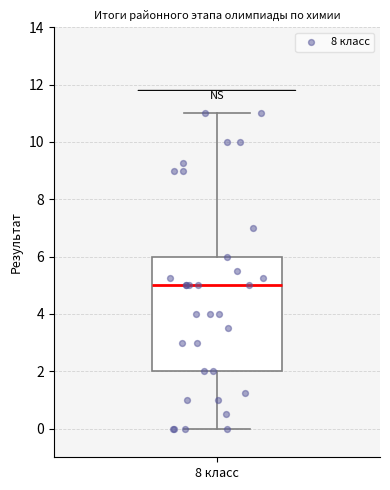

Where is the upper edge of the box for 8 класс on the y-axis? The values are not printed on the chart, so give them approximately, as read against the axis.

6